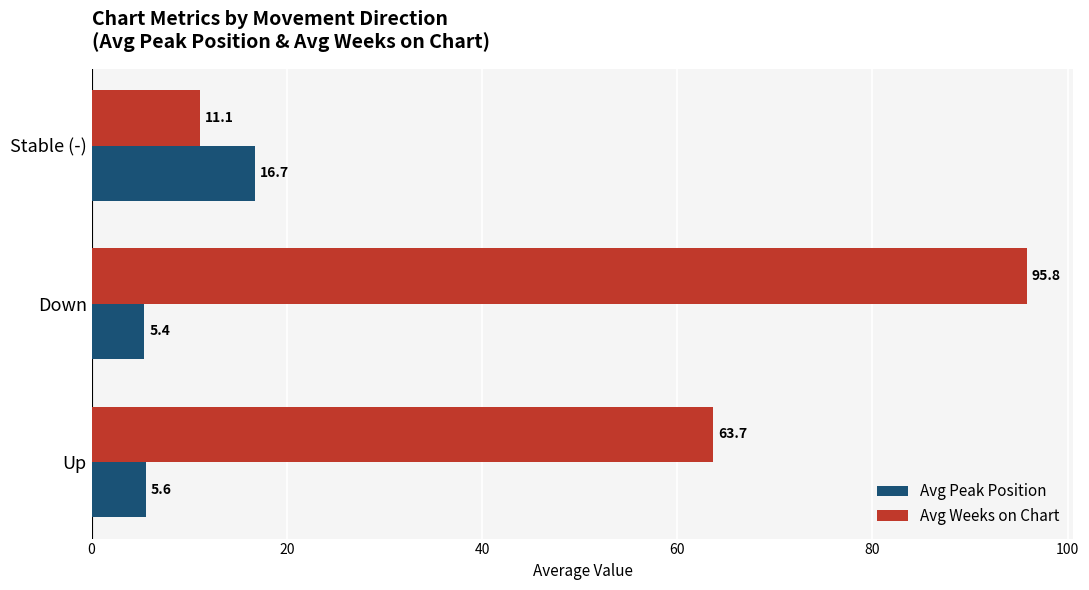

At which category is the sum across all series the highest?

Down